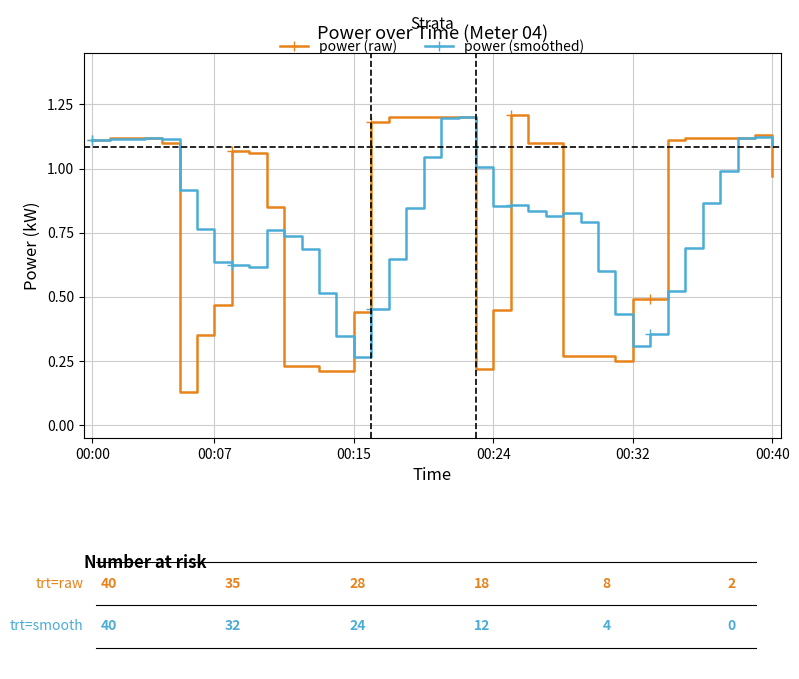

True or false: power (raw) and power (smoothed) intersect in this chart.

True